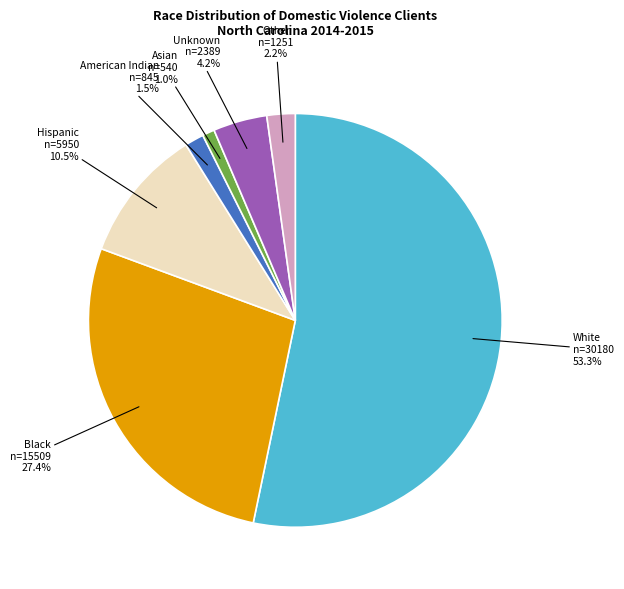

Rank the categories by value from highest to lowest.

White, Black, Hispanic, Unknown, Other, American Indian, Asian